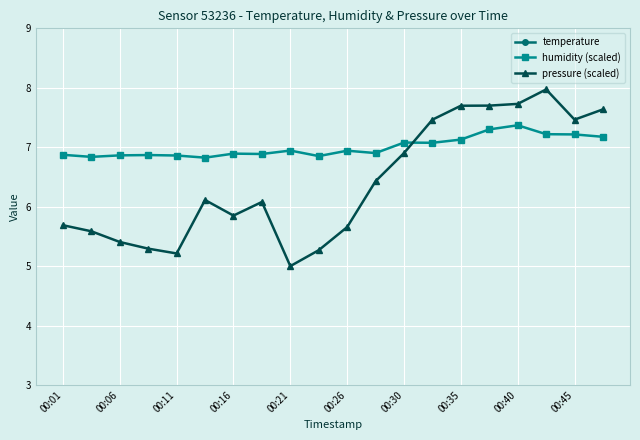

Reading left to right, extract all data points from this chart.

temperature: 20.4	20.3	20.3	20.2	20.2	20.1	20.1	20.1	20.1	20.1	20.1	20.1	20.1	20.0	20.0	19.9	19.9	19.9	19.8	19.8
humidity (scaled): 6.9	6.8	6.9	6.9	6.9	6.8	6.9	6.9	6.9	6.9	6.9	6.9	7.1	7.1	7.1	7.3	7.4	7.2	7.2	7.2
pressure (scaled): 5.7	5.6	5.4	5.3	5.2	6.1	5.8	6.1	5.0	5.3	5.7	6.4	6.9	7.5	7.7	7.7	7.7	8.0	7.5	7.6